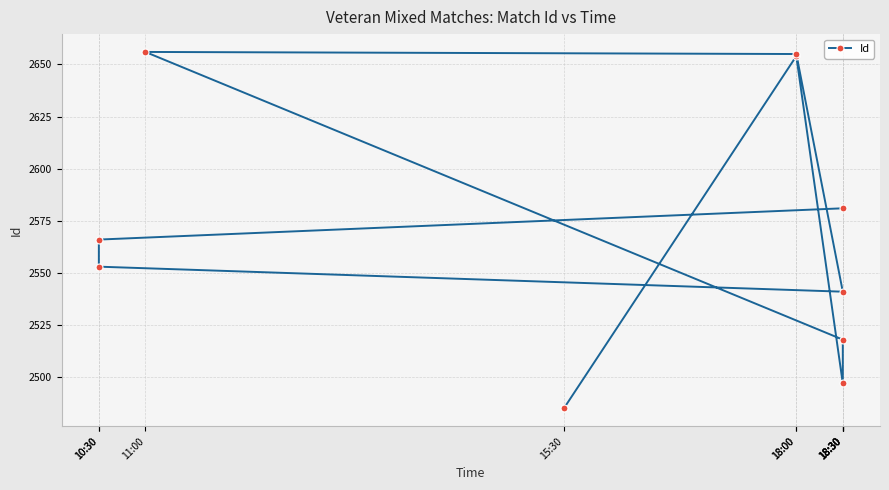

Rank the categories by value from lowest to highest.

15:30, 18:30, 18:30, 18:30, 10:30, 10:30, 18:30, 18:00, 18:00, 11:00